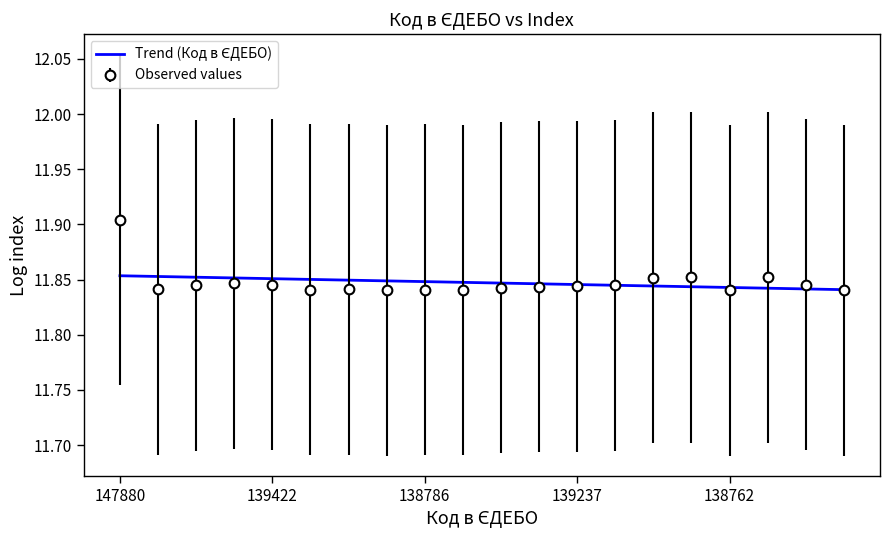

At which label is the value closest to 11?

138742